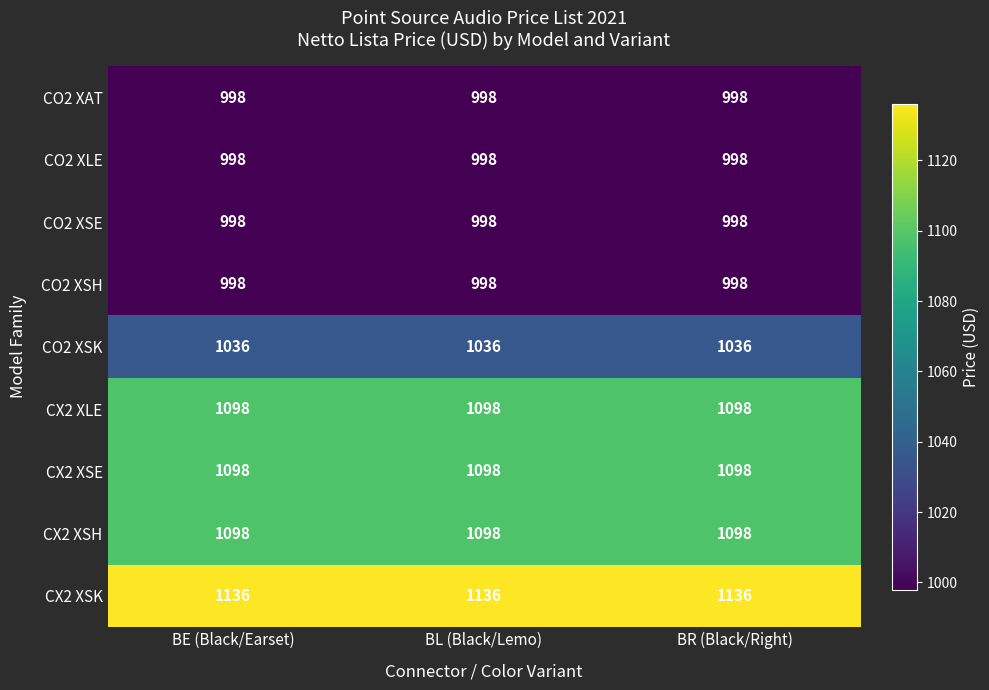

What is the smallest value displayed?

998